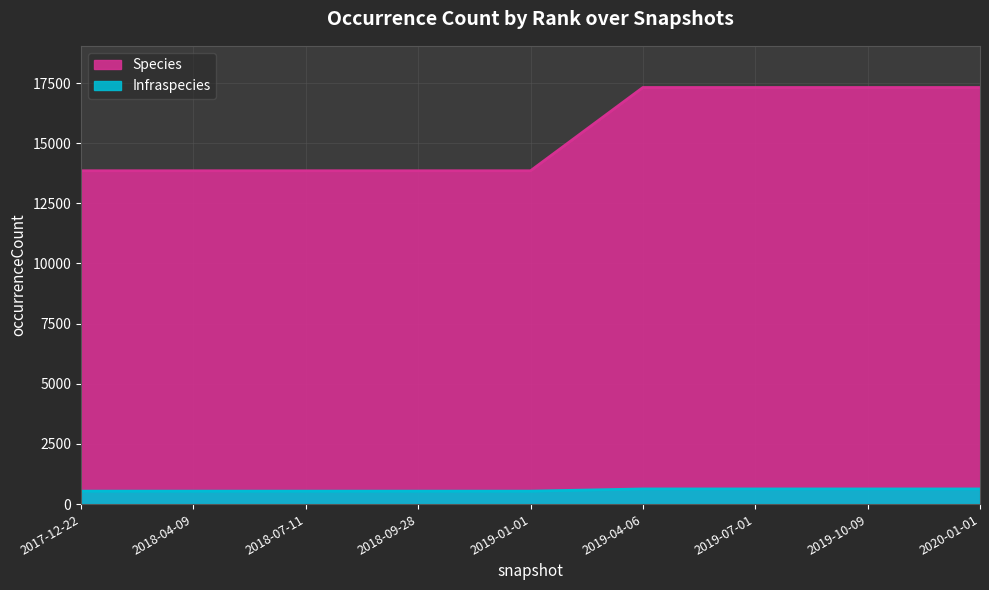

What are all the series names shown in the legend?

Species, Infraspecies